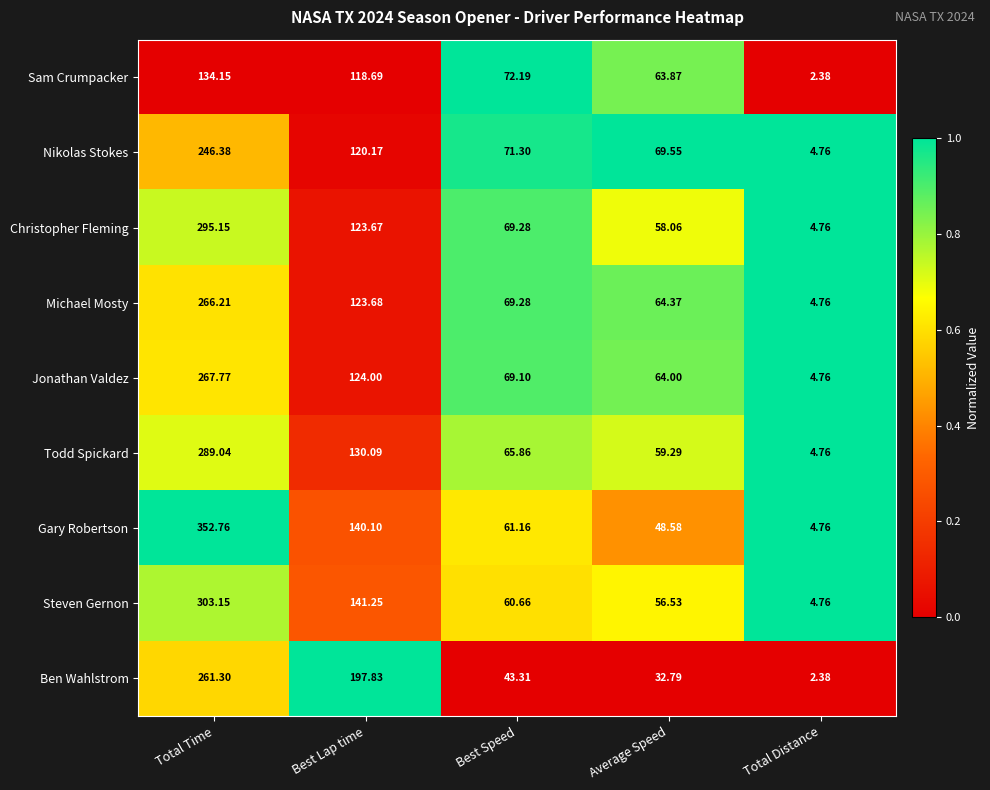

What is the difference between the highest and lowest values at Total Time?

218.6